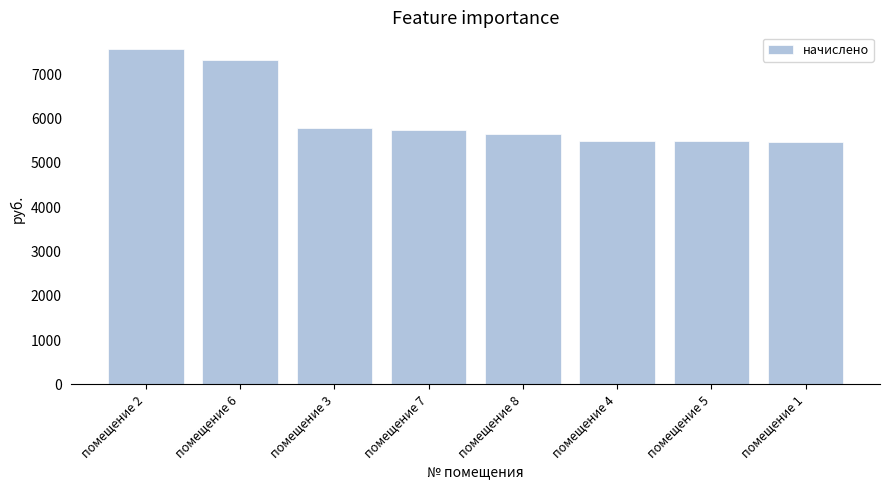

What is the greatest value displayed?

7571.9